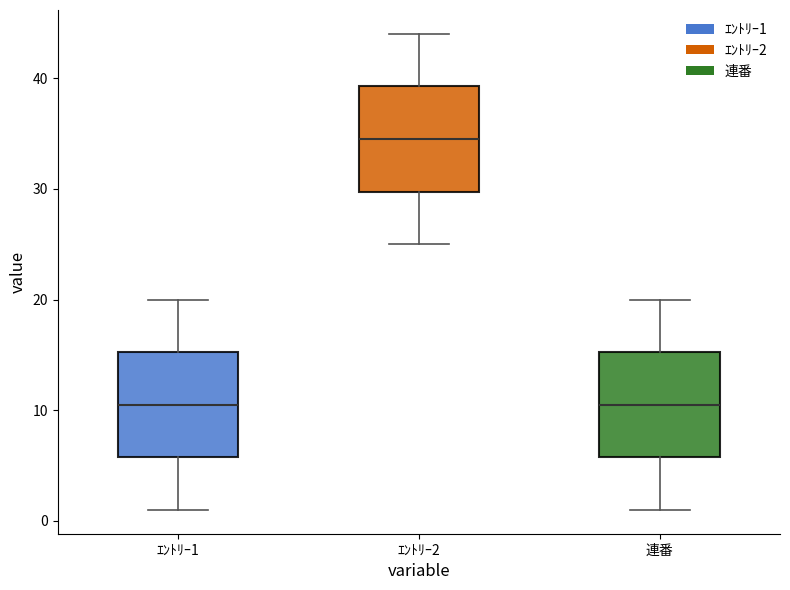

Reading left to right, read every box against the y-axis: the position of its median line, the range the box covers, and the ends of its whiskers. The values are not printed on the chart, so give them approximately, as read against the axis.

ｴﾝﾄﾘｰ1: median 11, box 6 to 15, whiskers 1 to 20
ｴﾝﾄﾘｰ2: median 35, box 30 to 39, whiskers 25 to 44
連番: median 11, box 6 to 15, whiskers 1 to 20